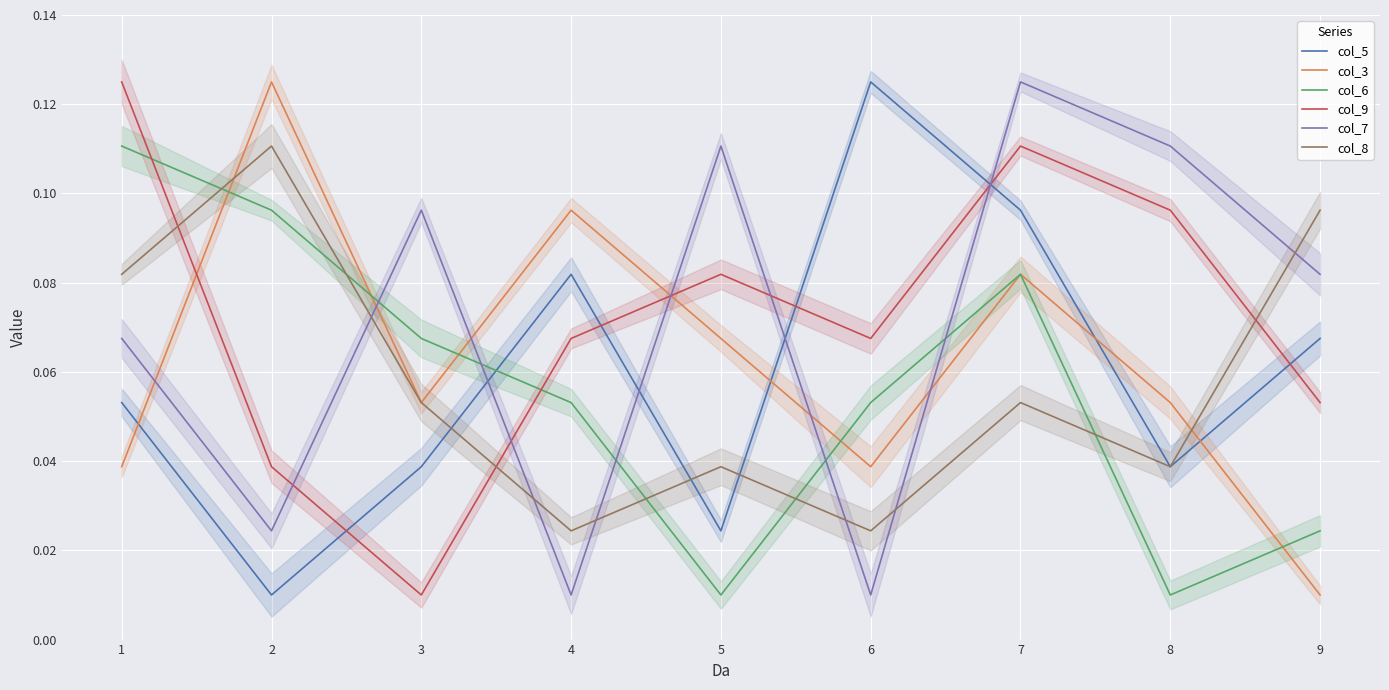

Between which two adjacent categories do col_5 and col_9 first intersect?

2 and 3